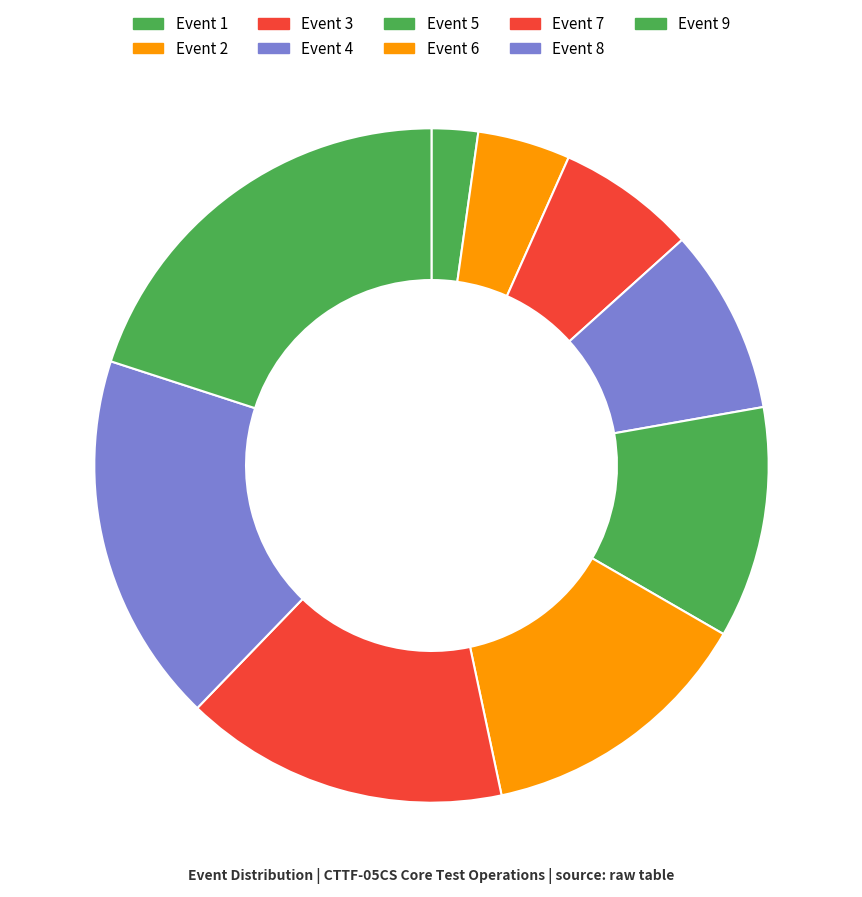

To the nearest percent, what is the difference between the largest and smallest slice percentages?

18%